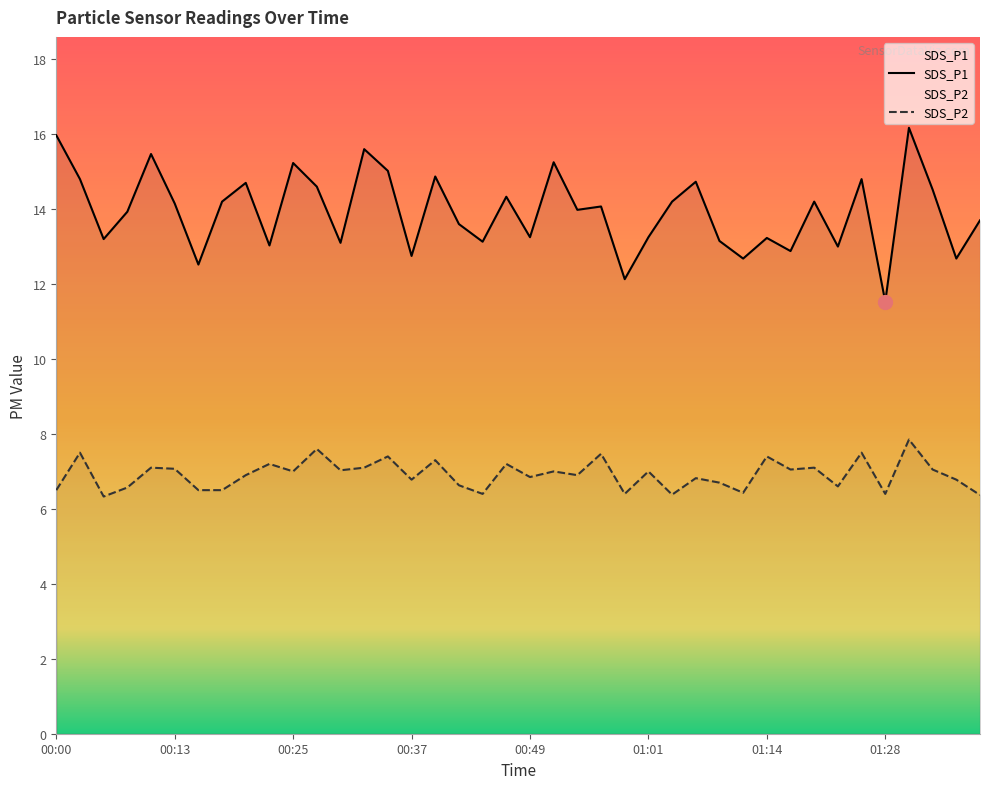

How many lines are shown in the chart?

2